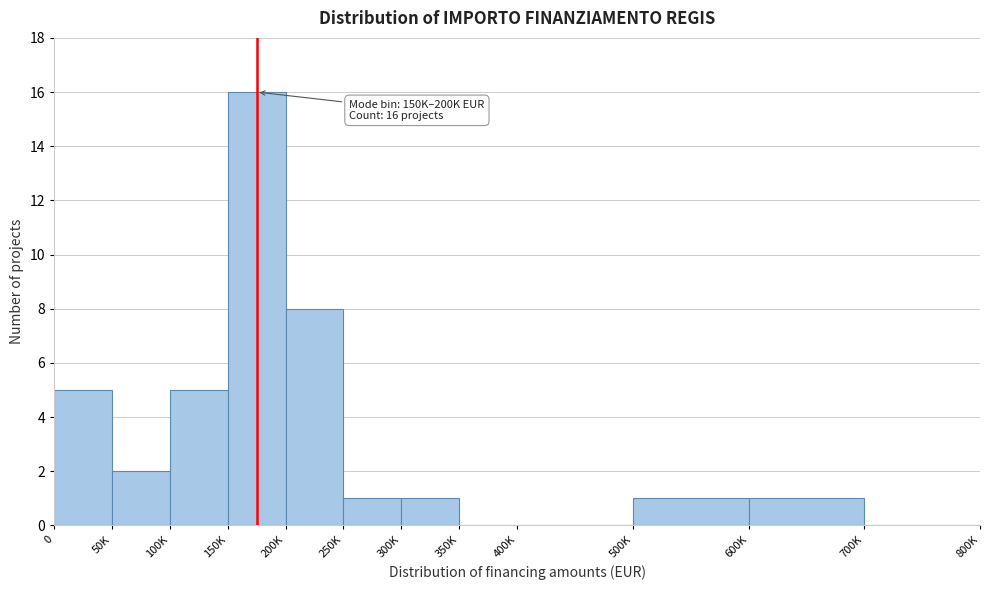

Reading left to right, list all the values displayed in this chart.

0=5	50K=2	100K=5	150K=16	200K=8	250K=1	300K=1	350K=0	400K=0	500K=1	600K=1	700K=0